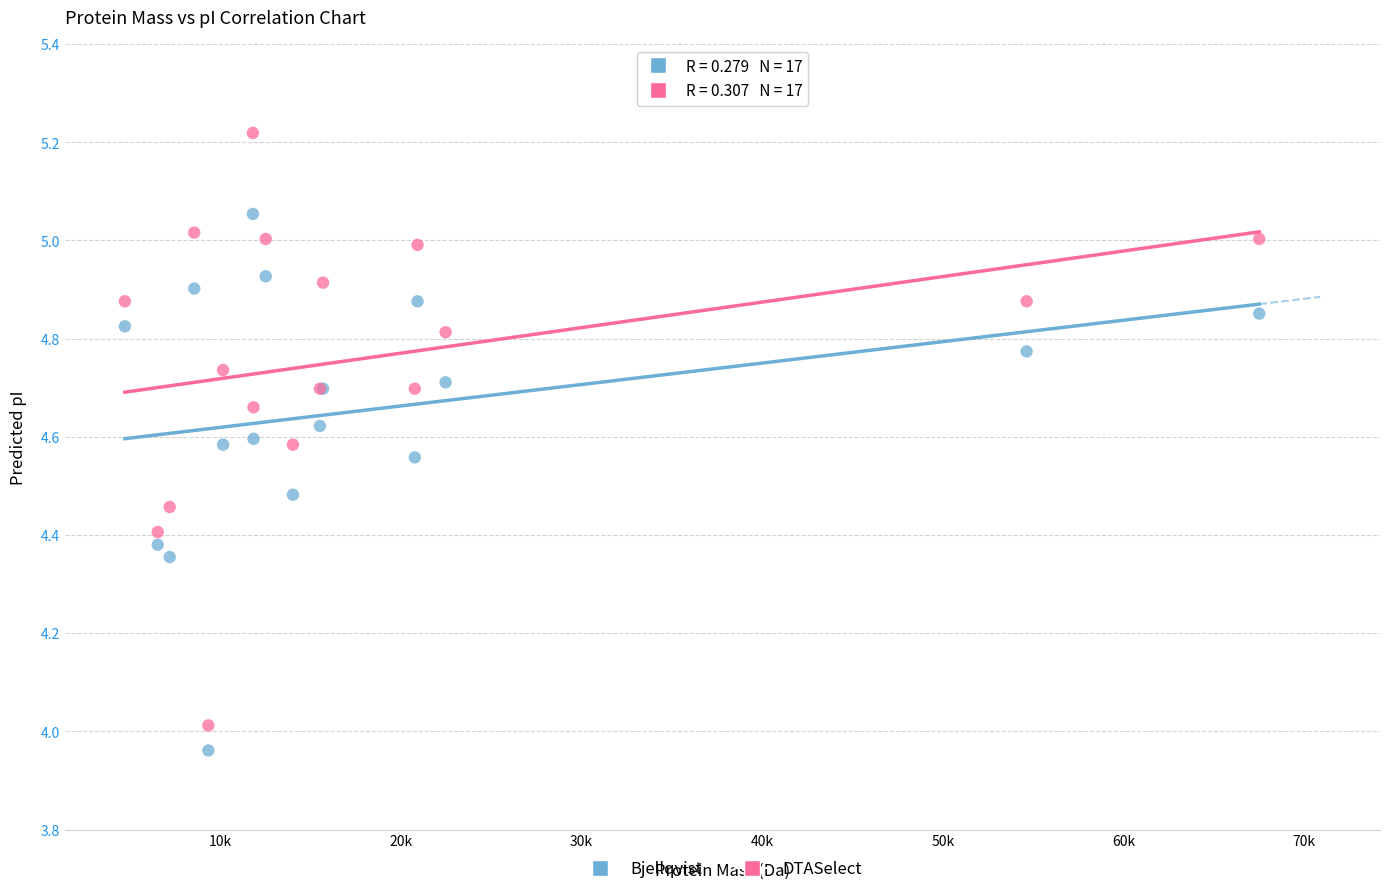

What is the X range (max minus min) for the scatter plot?

62790.2